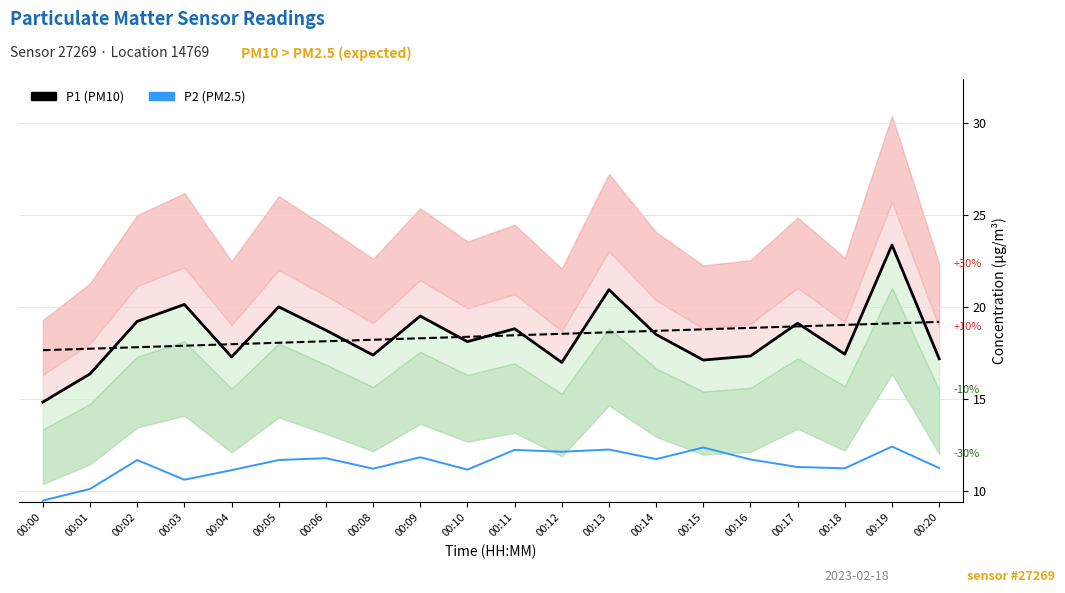

What is the value of the P2 (PM2.5) point at the 6th from the left?

11.7